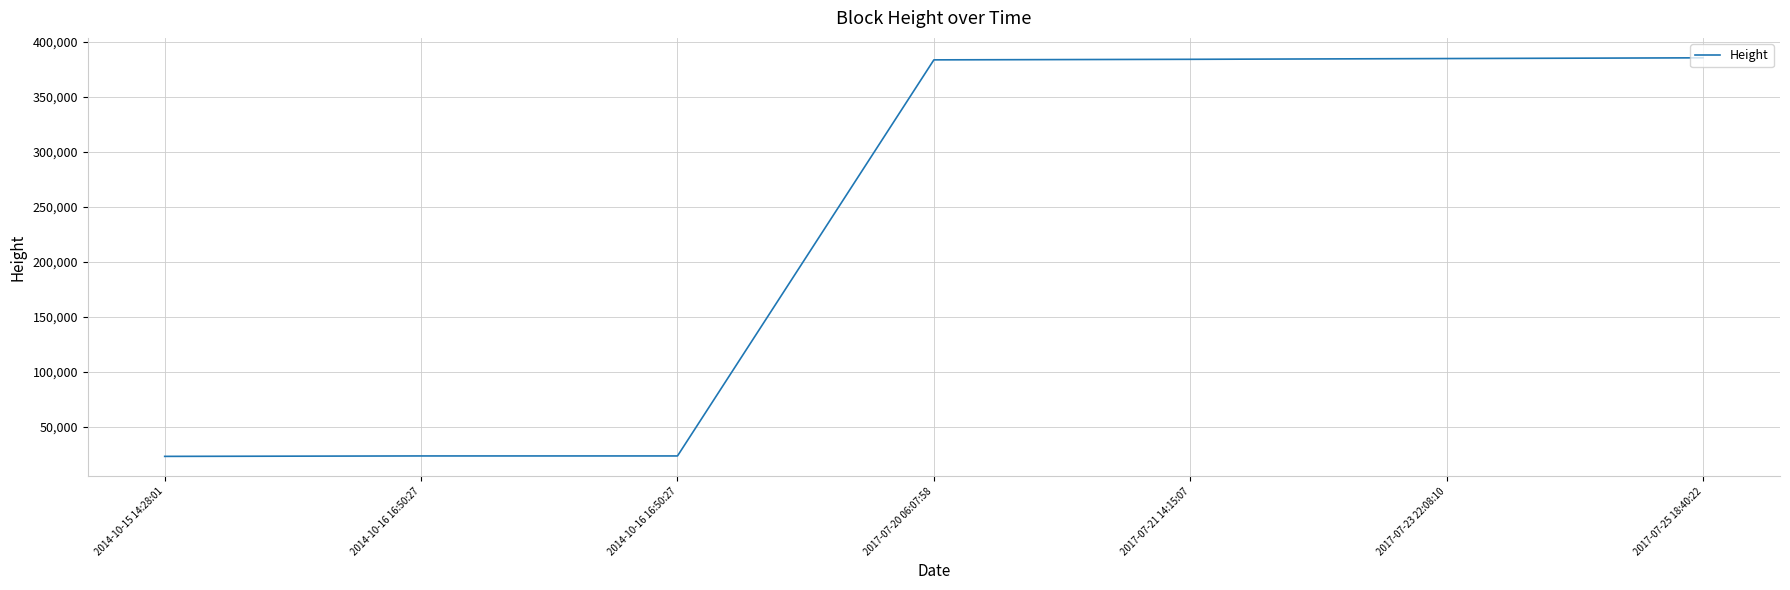

Reading left to right, extract all data points from this chart.

2014-10-15 14:28:01=23282	2014-10-16 16:50:27=23672	2014-10-16 16:50:27=23672	2017-07-20 06:07:58=383702	2017-07-21 14:15:07=384196	2017-07-23 22:08:10=384889	2017-07-25 18:40:22=385558